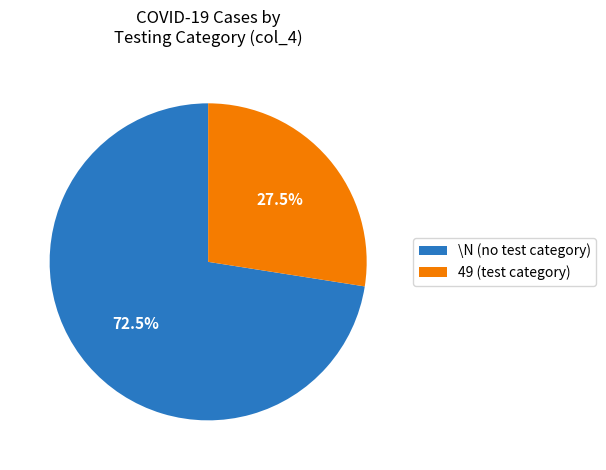

What is the ratio of the value at 49 (test category) to the value at \N (no test category)?

0.4